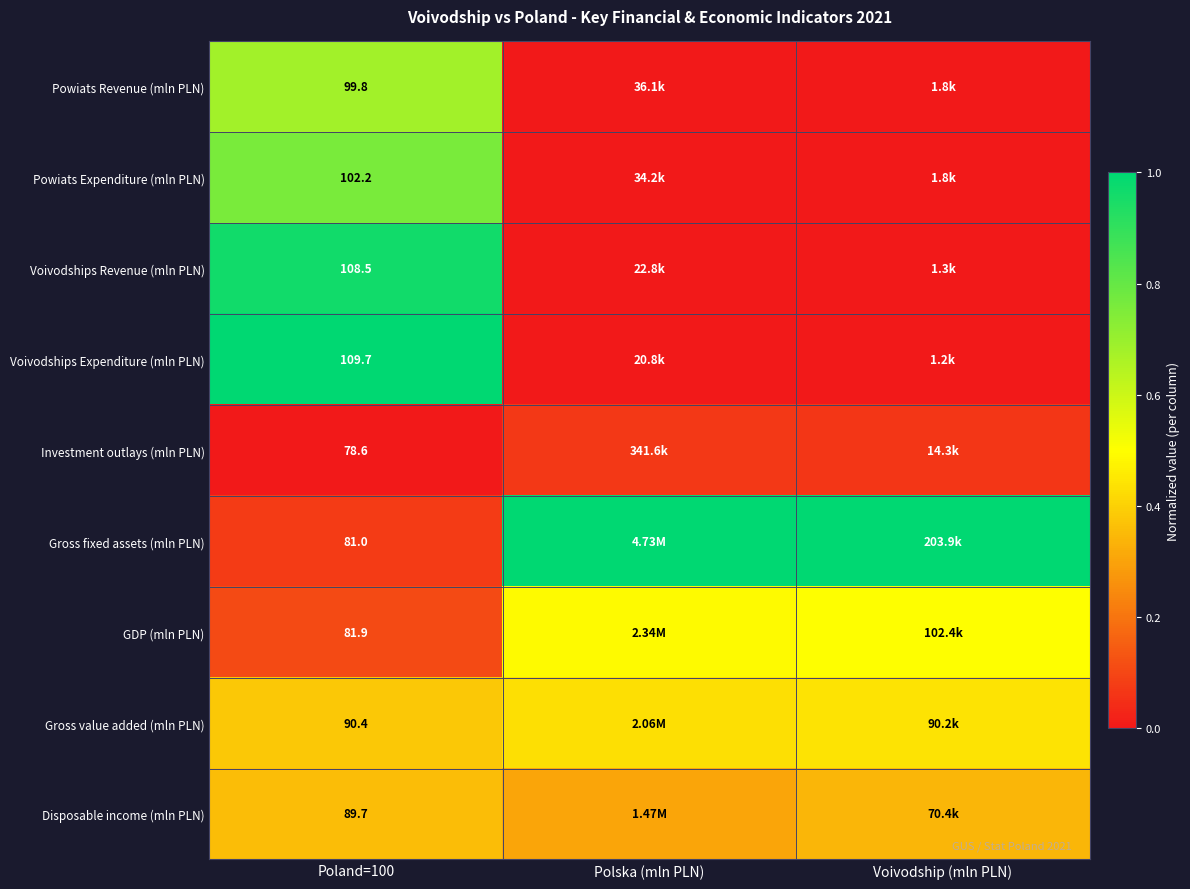

At Poland=100, list the series in order from smallest to largest.

Investment outlays (mln PLN), Gross fixed assets (mln PLN), GDP (mln PLN), Disposable income (mln PLN), Gross value added (mln PLN), Powiats Revenue (mln PLN), Powiats Expenditure (mln PLN), Voivodships Revenue (mln PLN), Voivodships Expenditure (mln PLN)